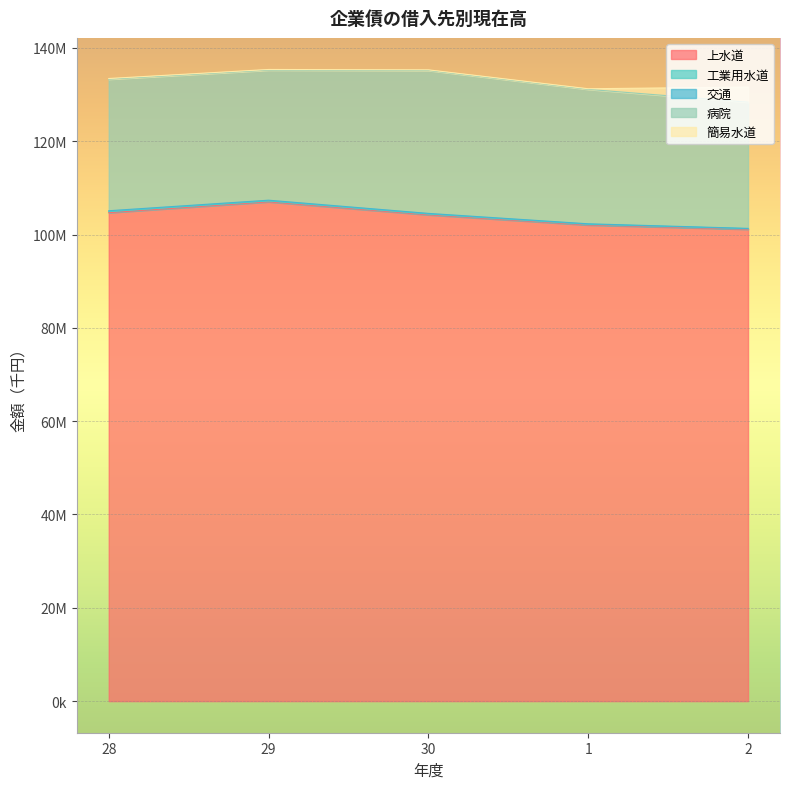

What is the value of the 病院 point at the 2nd from the left?

27872685